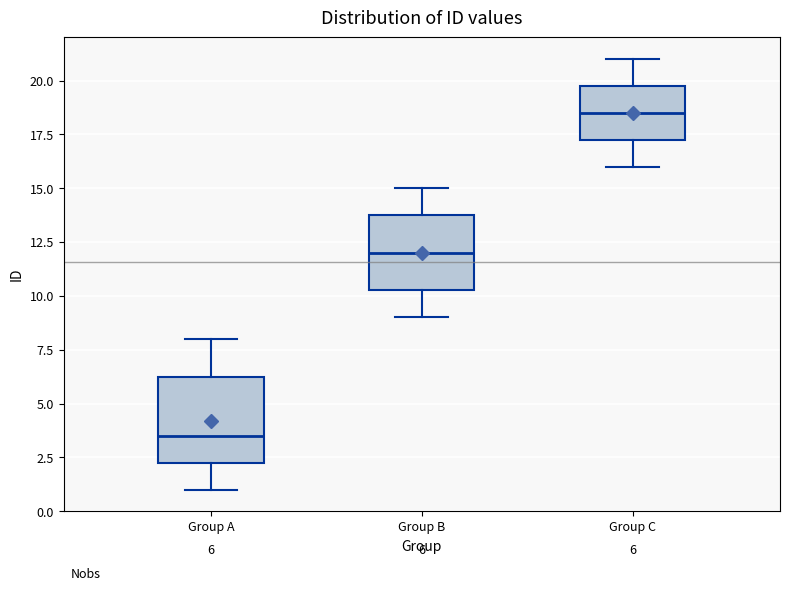

Which box has the lowest median line?

Group A